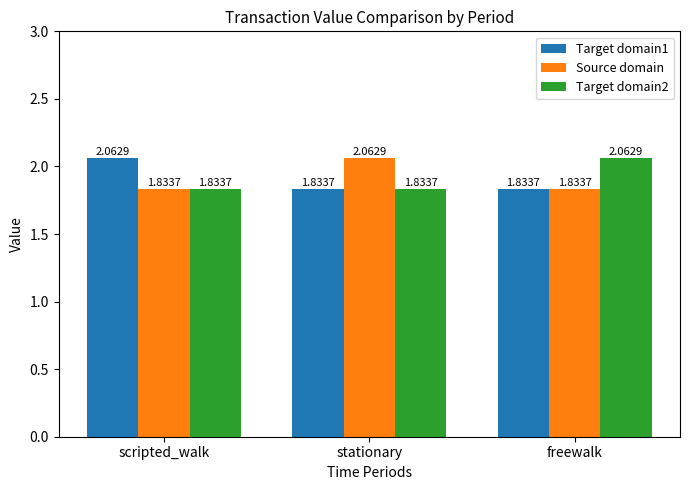

What is the total value across all series at freewalk?

5.7